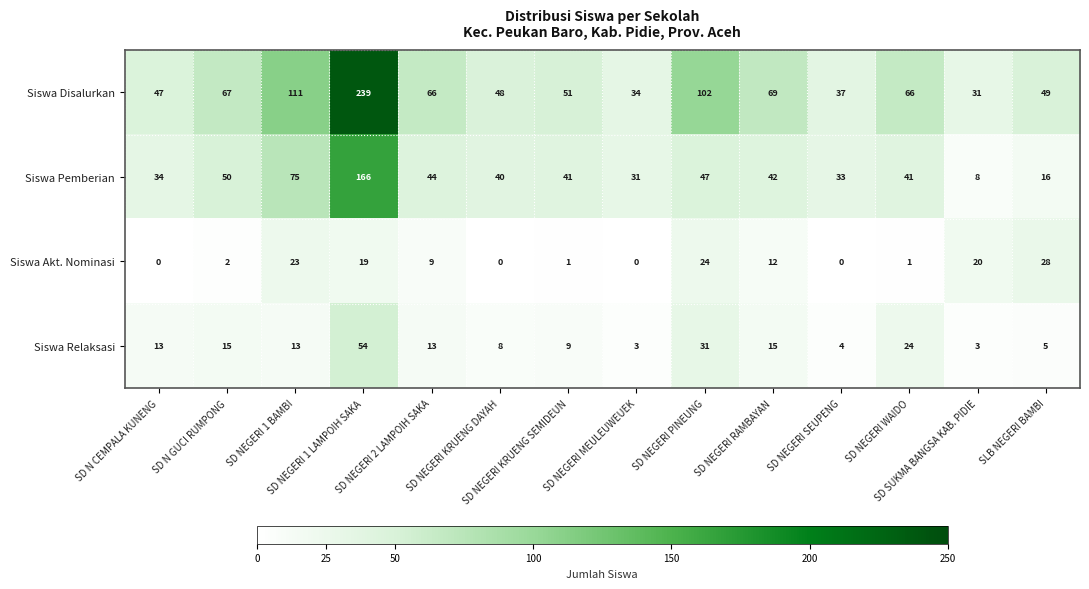

Which series has the largest range (max minus min)?

Siswa Disalurkan